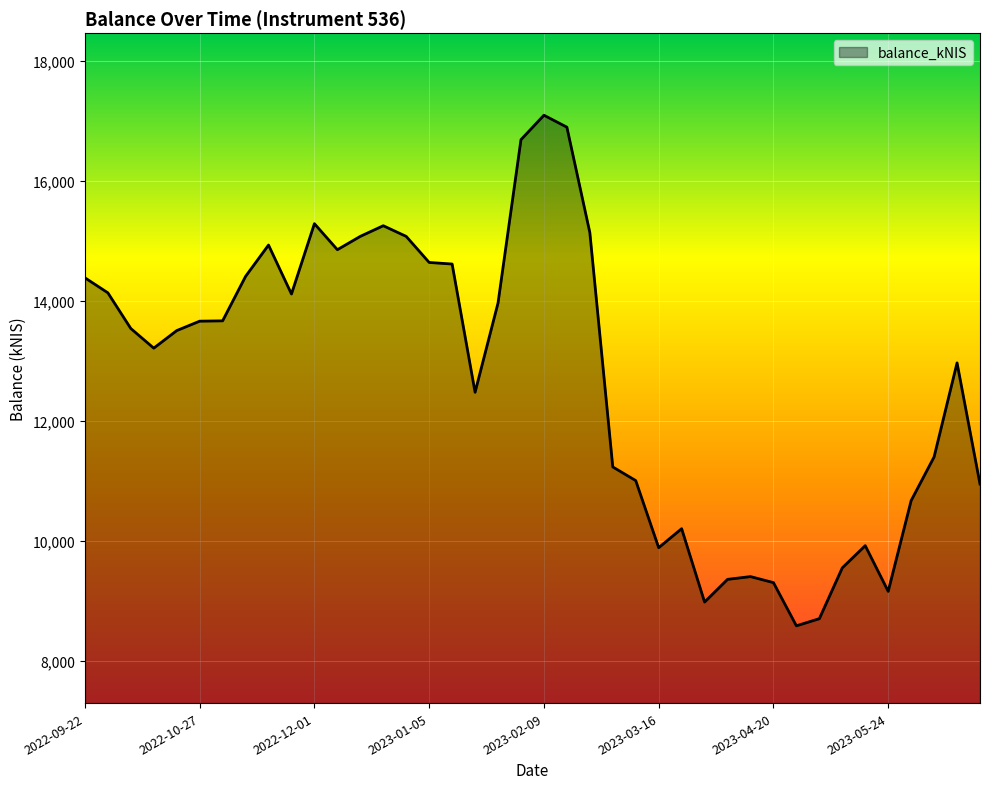

What is the difference between the maximum and minimum values?

8506.4